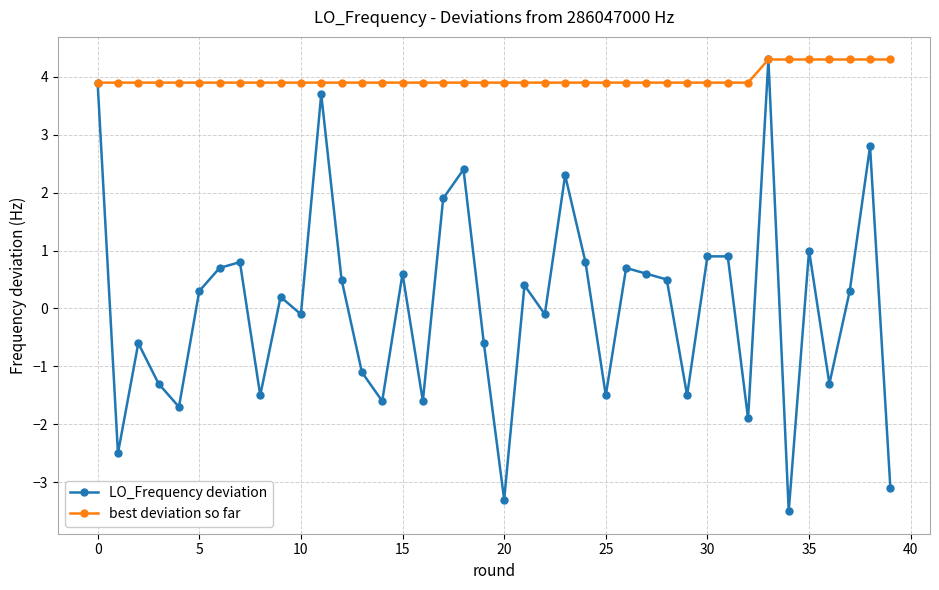

At how many categories does at least one series exceed 3?

40